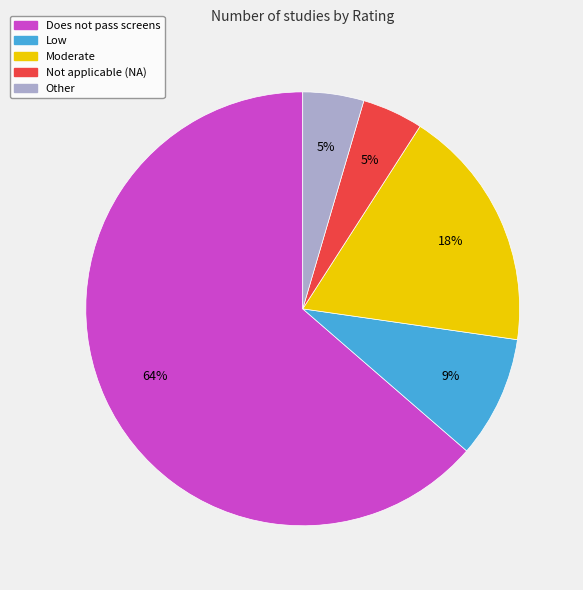

Do Other and Low together represent more than half of the pie?

No